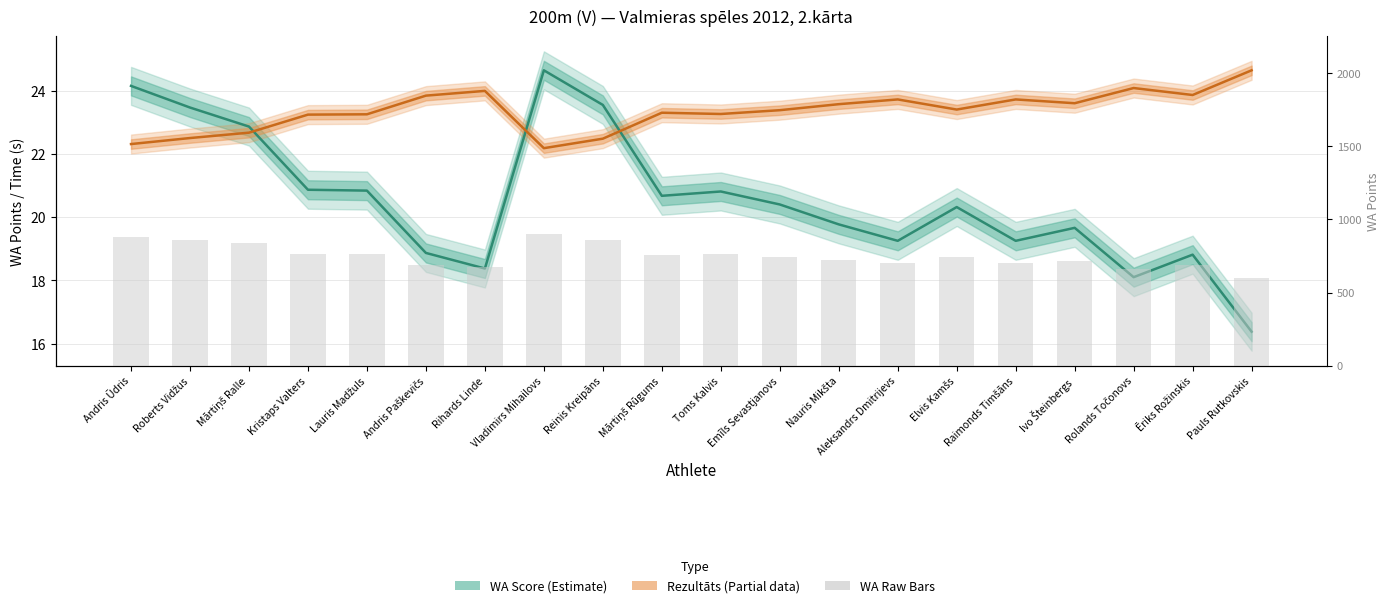

What is the label of the 5th bar from the right?

Raimonds Timšāns